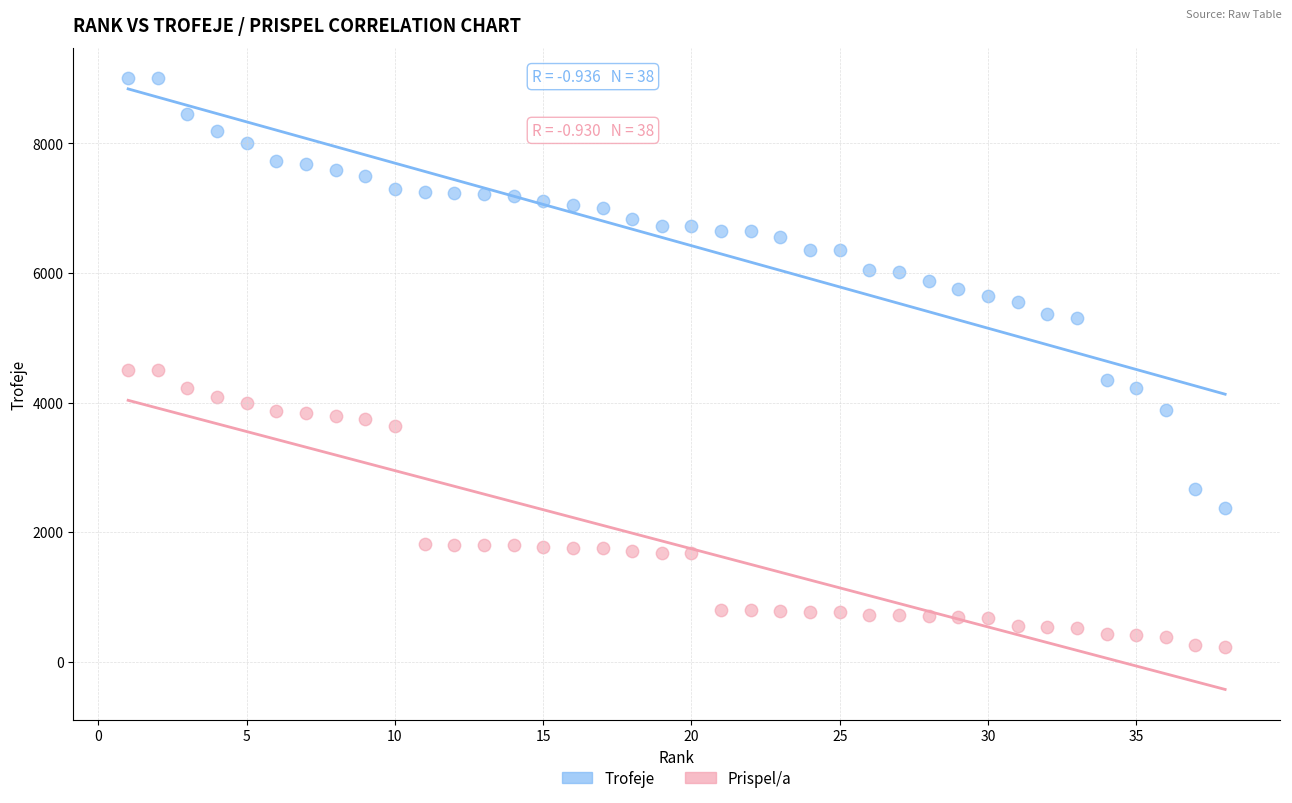

Across all data points, what is the range of X values (max minus min)?

37